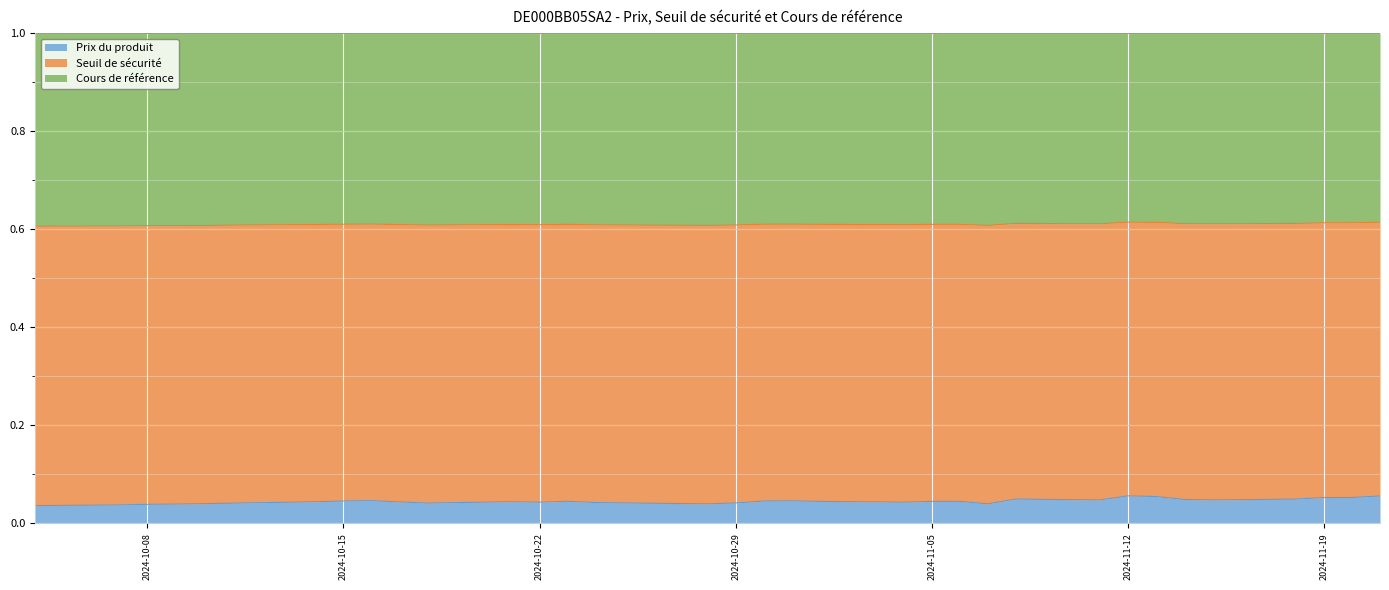

What is the total value across all series at 2024-10-29?

1.0